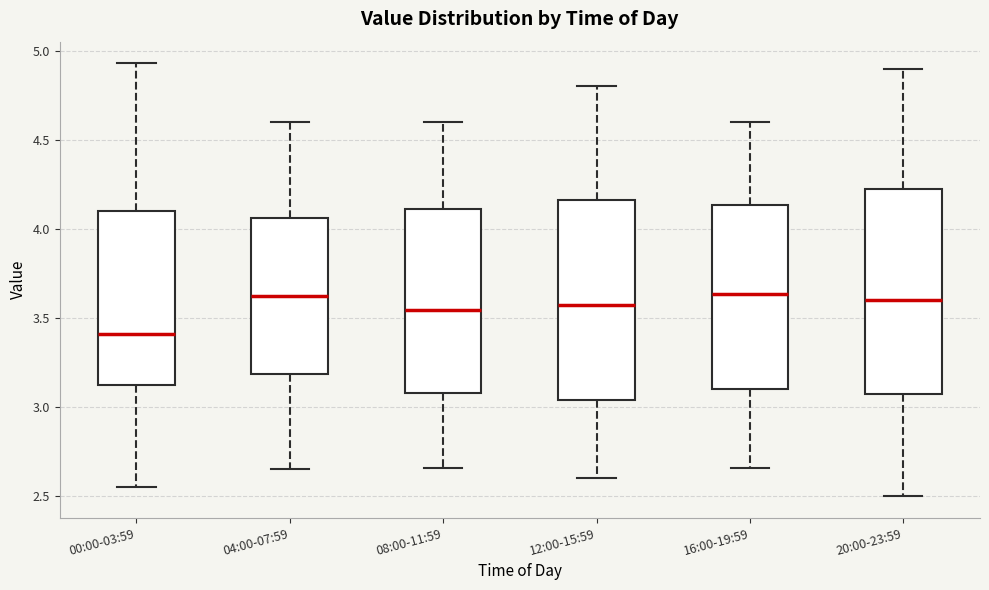

Which box's median line is the lowest?

00:00-03:59